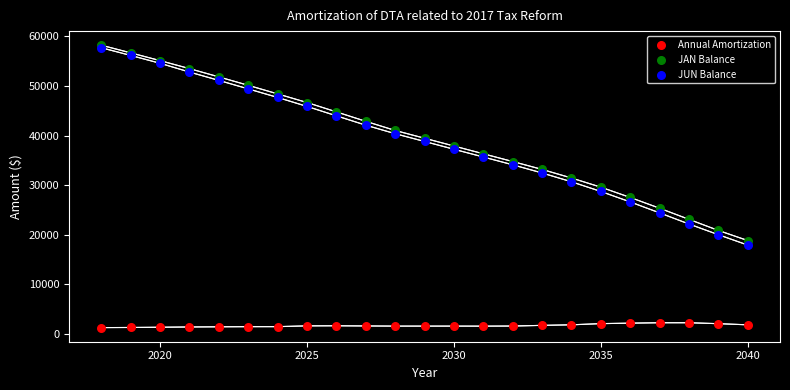

What are all the series names shown in the legend?

Annual Amortization, JAN Balance, JUN Balance